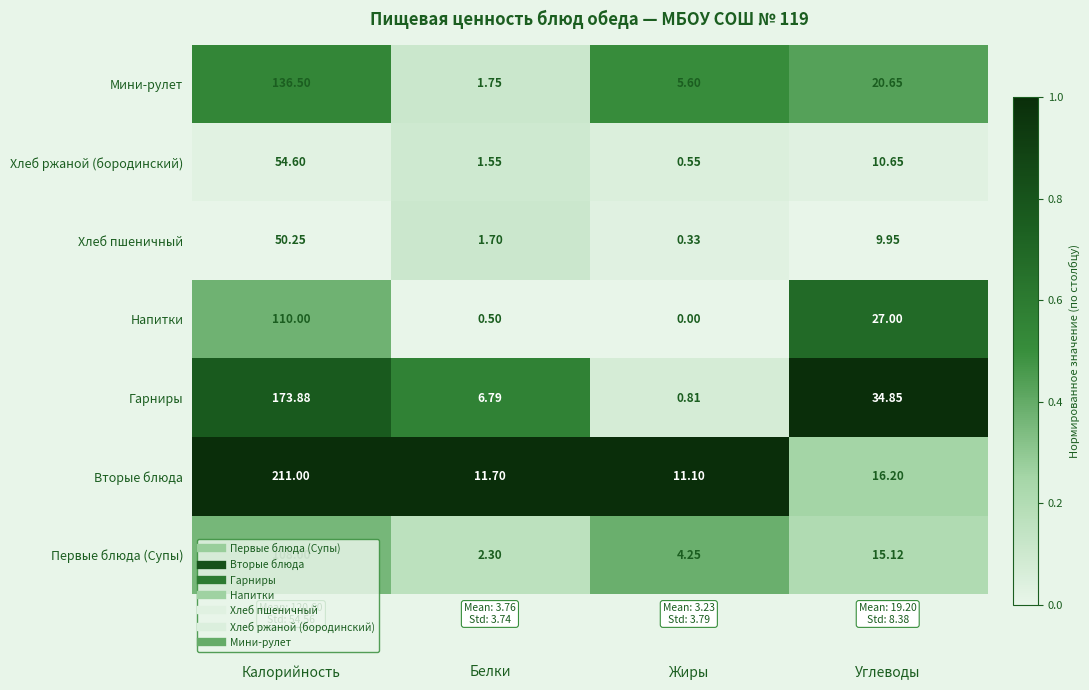

Rank the categories by Первые блюда (Супы) value from lowest to highest.

Белки, Жиры, Углеводы, Калорийность